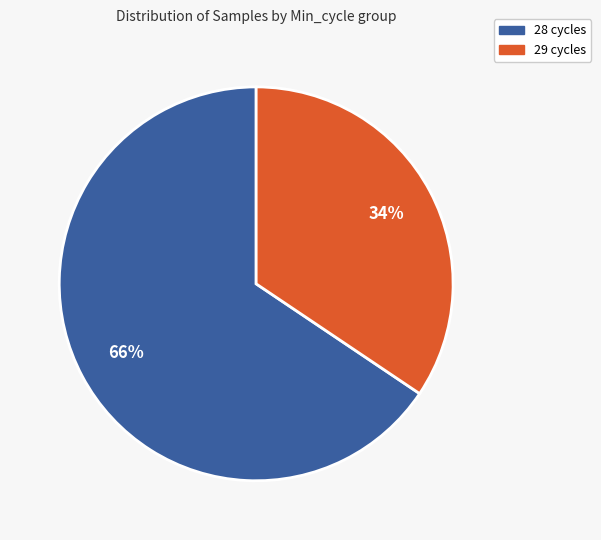

Between 29 cycles and 28 cycles, which is larger?

28 cycles